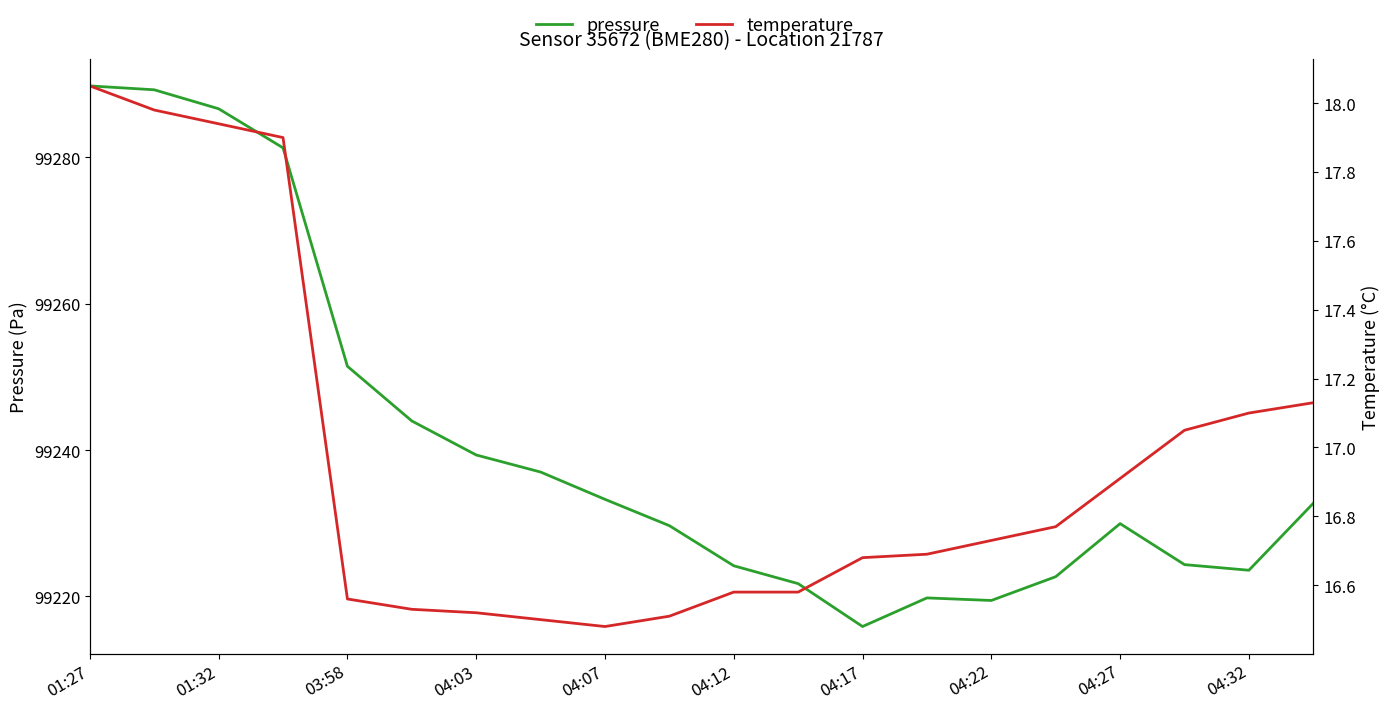

How many lines are shown in the chart?

2